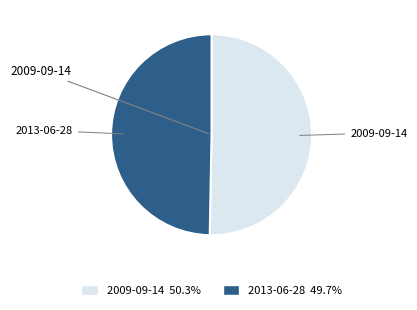

How many slices are in this pie chart?

2